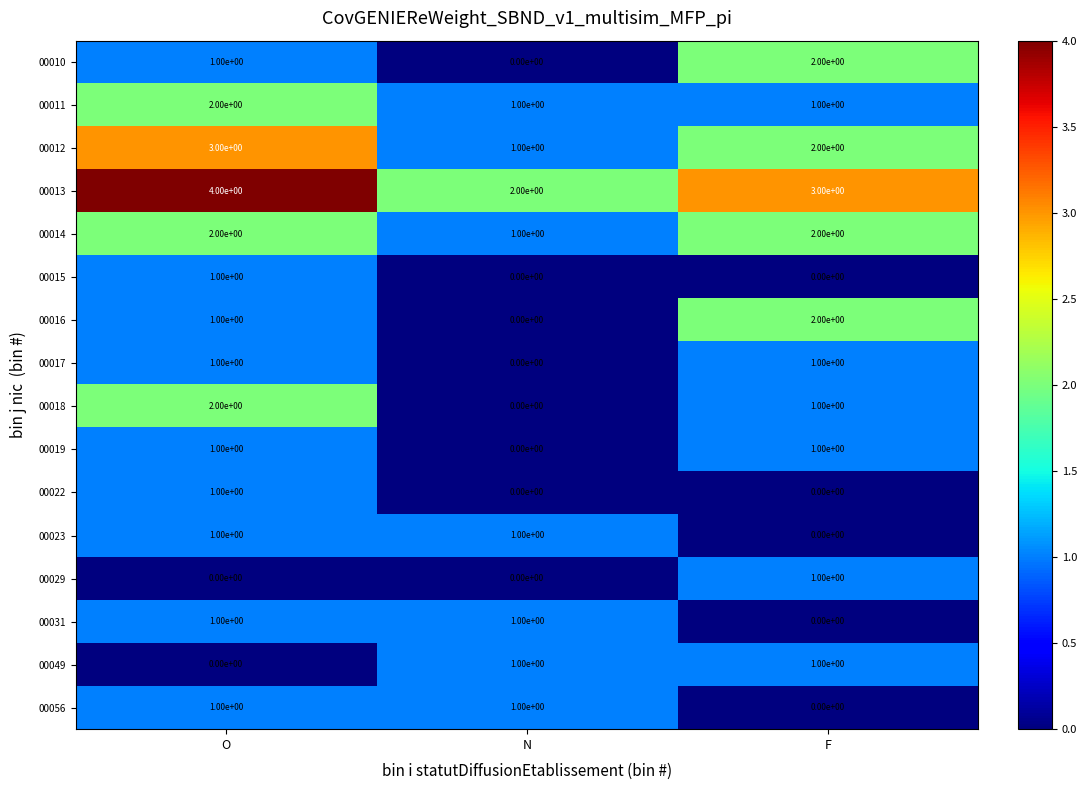

Which category has the highest value in the 00013 series?

O